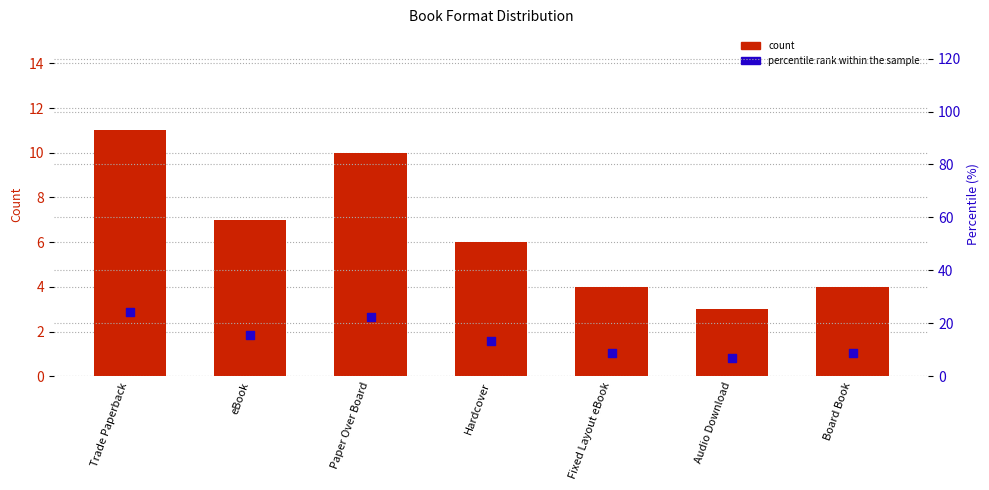

What are all the series names shown in the legend?

count, percentile rank within the sample